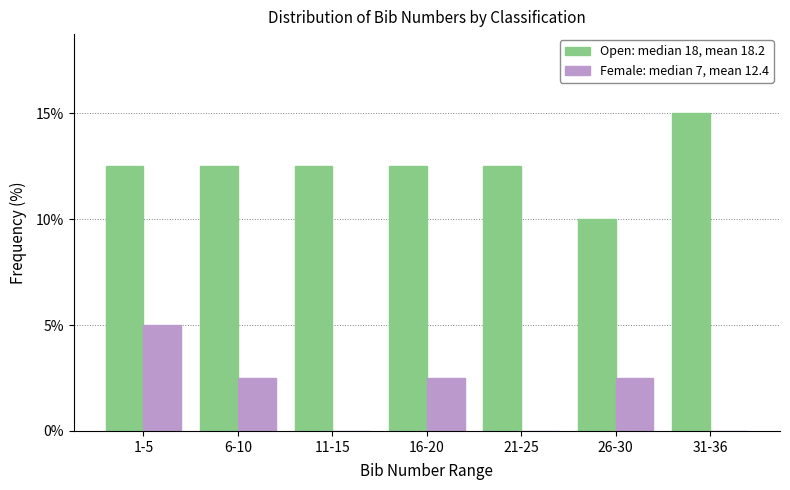

What is the total value across all series at 6-10?

15.0